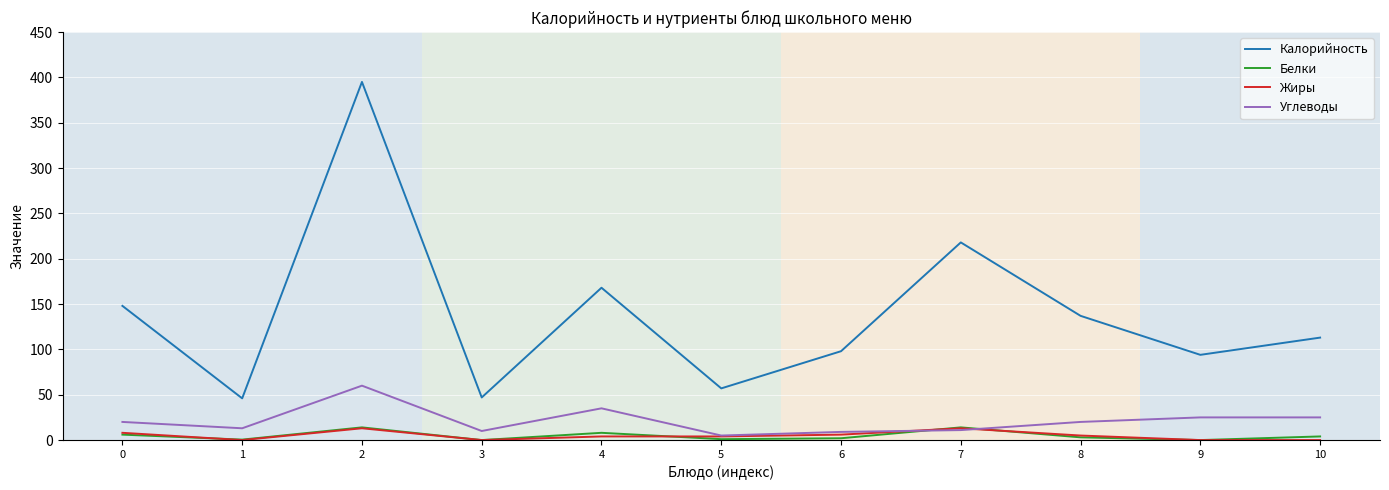

The value of Калорийность at 6 is 98.0. True or false?

True